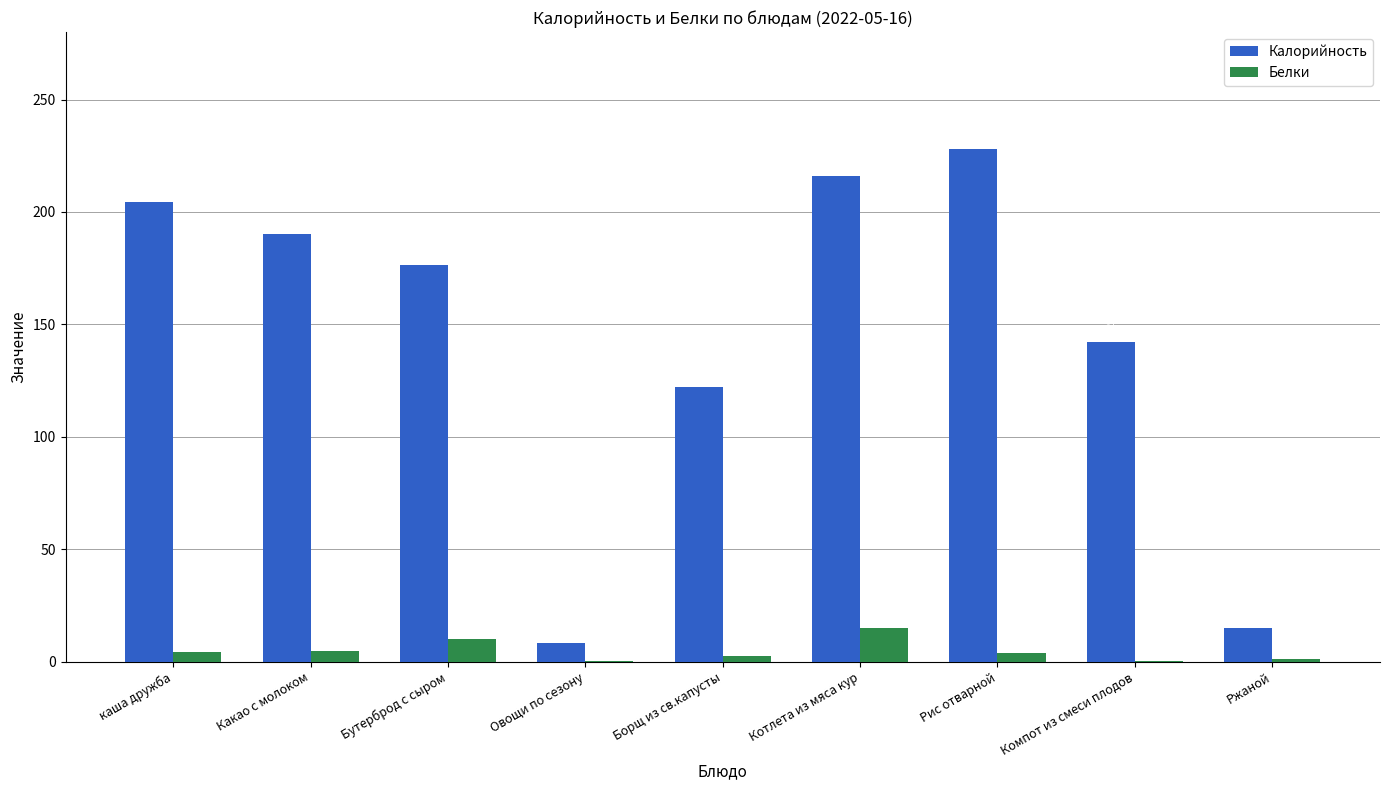

What are all the series names shown in the legend?

Калорийность, Белки